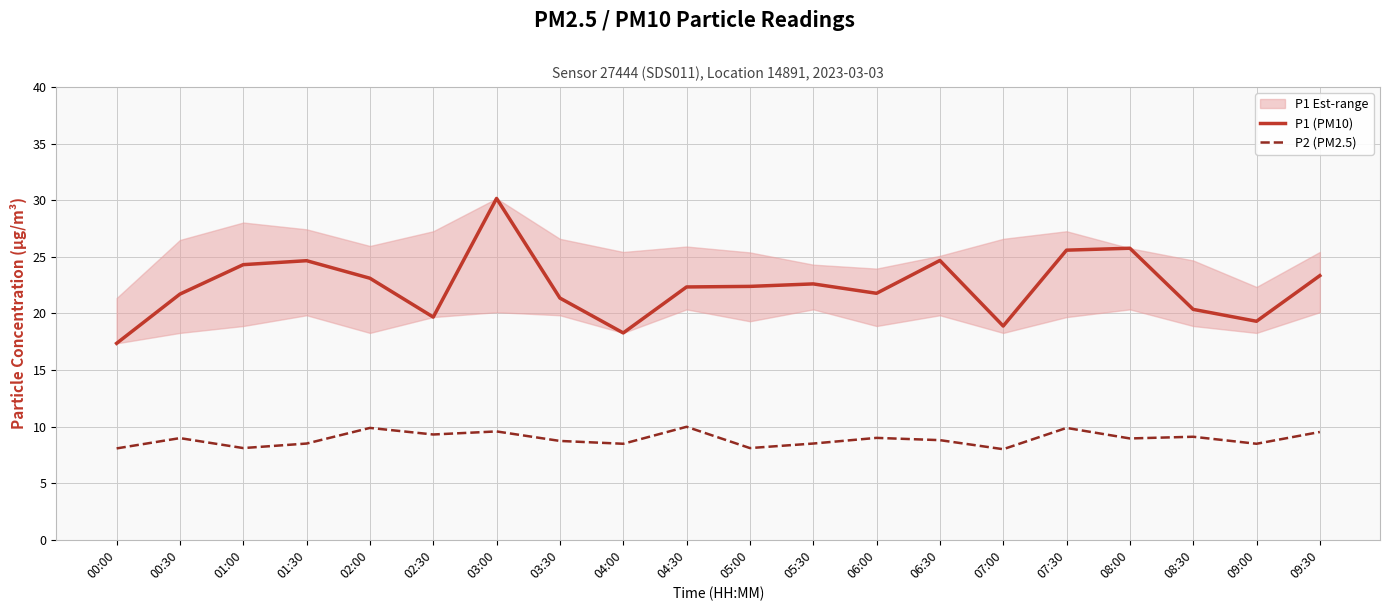

What is the difference between the highest and lowest values at 04:30?

12.3